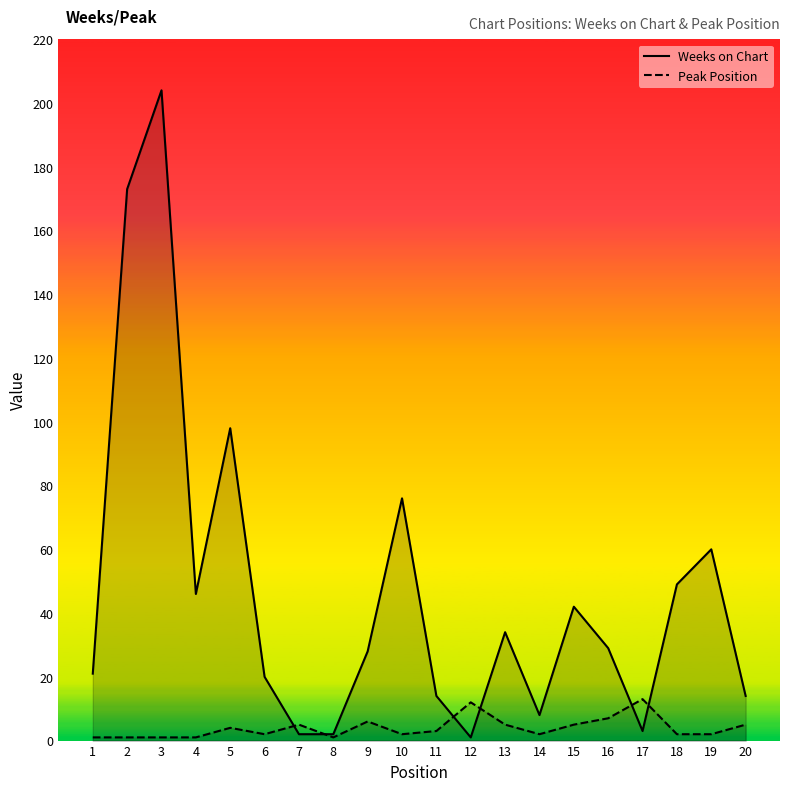

What is the average value of the Weeks on Chart series?

46